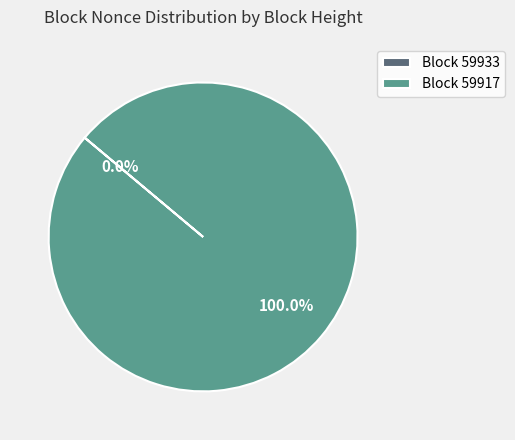

Which slice is the largest?

Block 59917